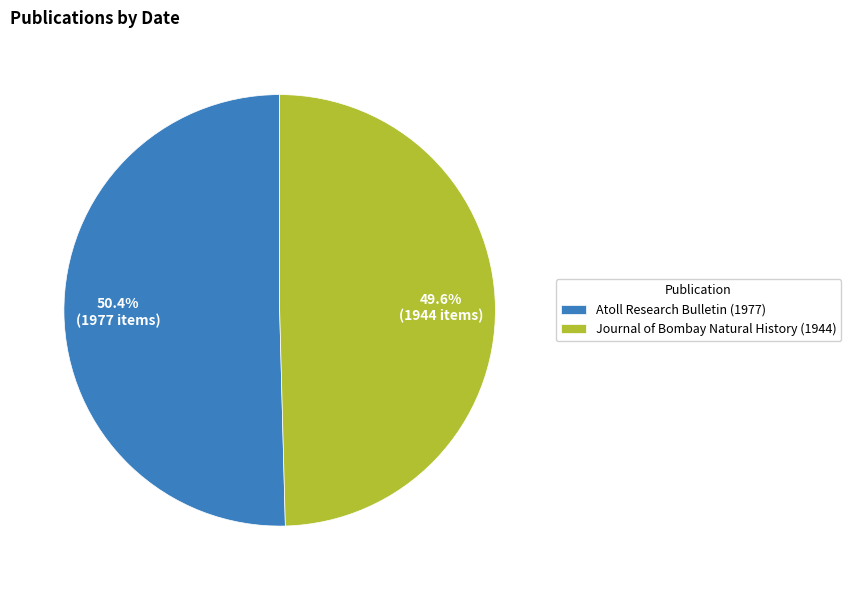

To the nearest percent, what portion does Journal of Bombay Natural History (1944) represent?

50%